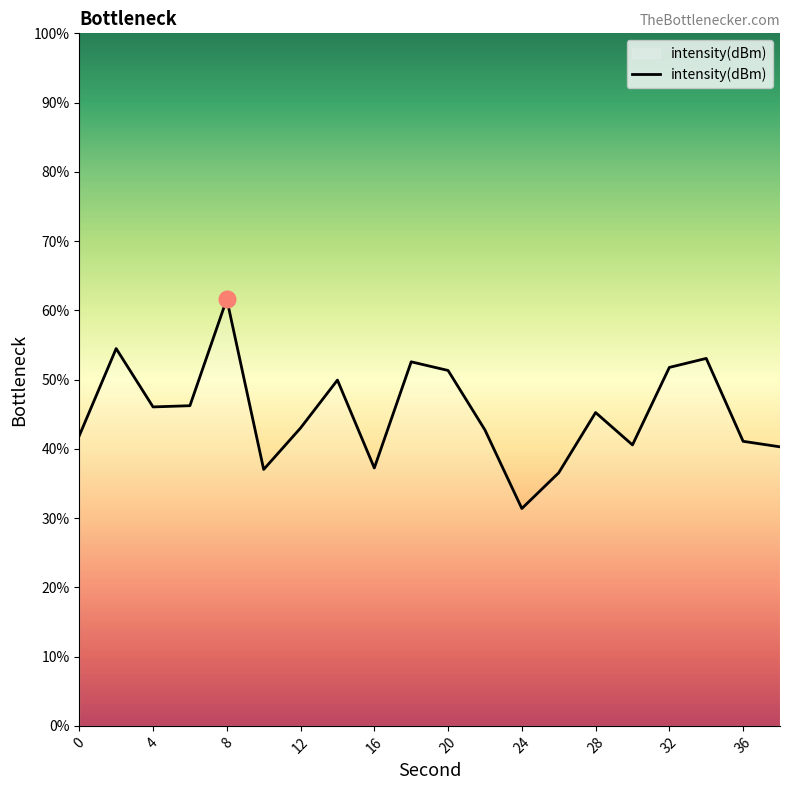

What is the greatest value displayed?

61.6